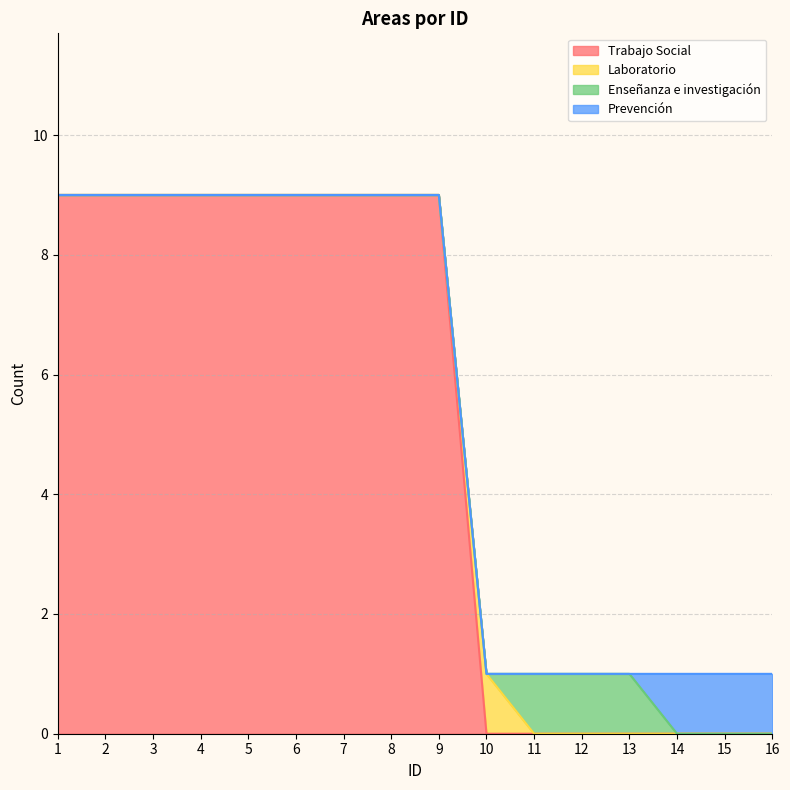

What is the total value across all series at 4?

9